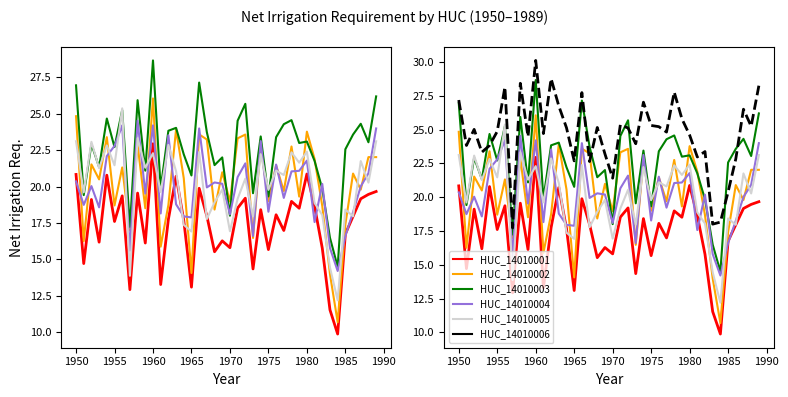

How many intersections are there between HUC_14010004 and HUC_14010005?

19